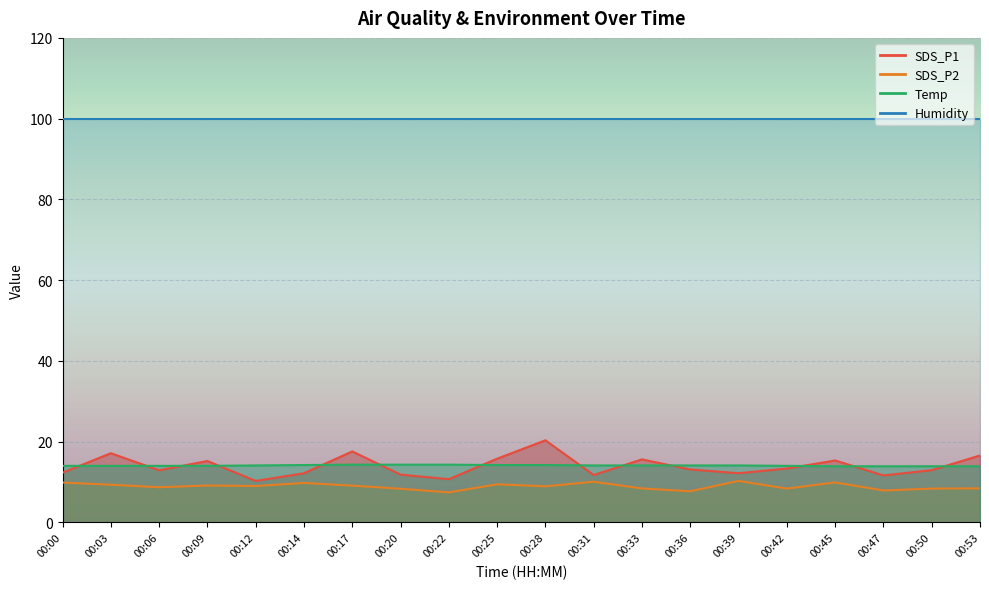

Rank the categories by Temp value from lowest to highest.

00:45, 00:47, 00:50, 00:53, 00:00, 00:03, 00:06, 00:09, 00:42, 00:12, 00:31, 00:33, 00:36, 00:39, 00:14, 00:25, 00:28, 00:17, 00:20, 00:22